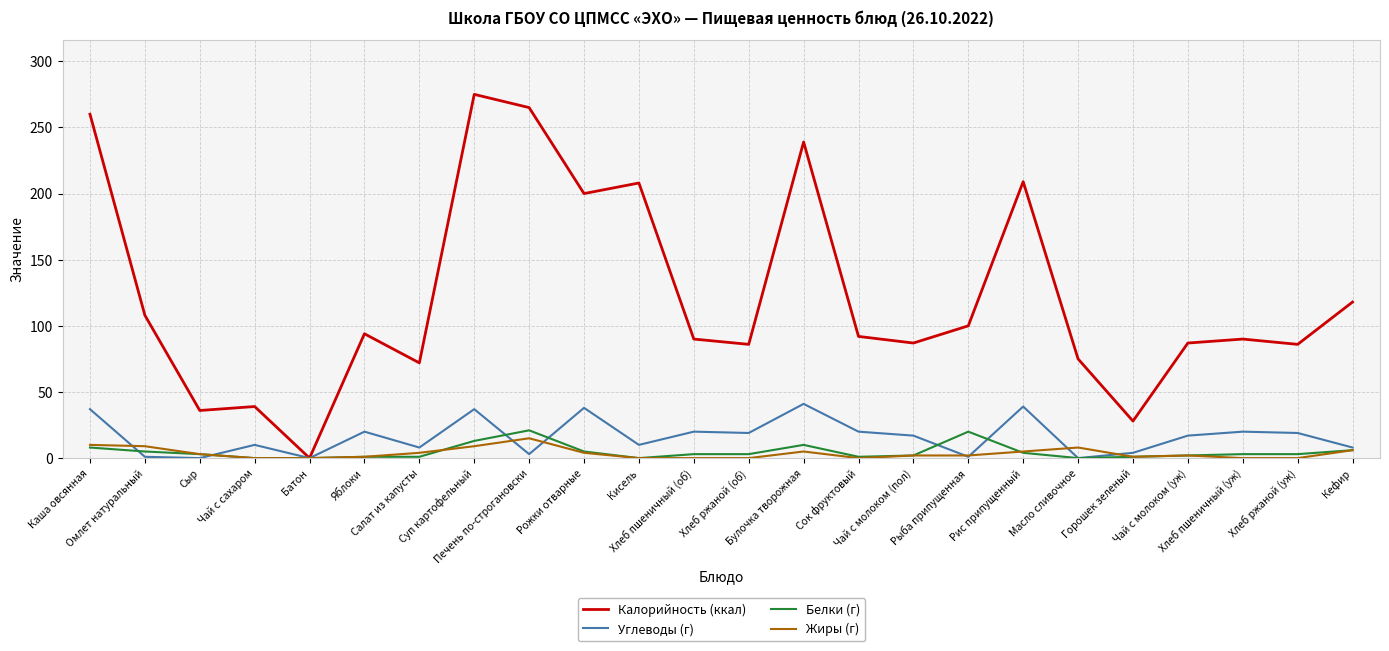

What are all the series names shown in the legend?

Калорийность (ккал), Углеводы (г), Белки (г), Жиры (г)